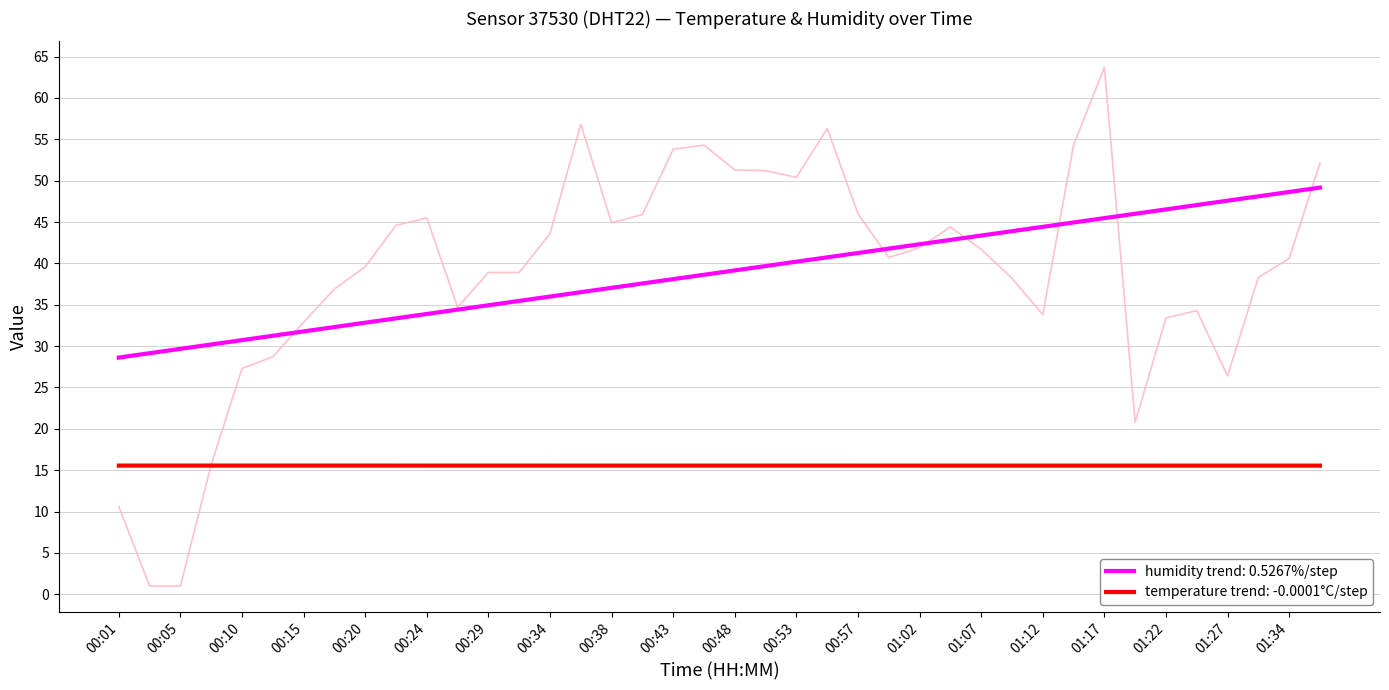

Reading right to left, list all the values displayed in this chart.

temperature: 15.5	15.5	15.6	15.6	15.6	15.6	15.6	15.6	15.6	15.6	15.6	15.6	15.5	15.5	15.6	15.5	15.5	15.5	15.5	15.5	15.5	15.5	15.6	15.5	15.5	15.5	15.5	15.5	15.6	15.6	15.6	15.6	15.5	15.6	15.6	15.6	15.6	15.5	15.6	15.6
humidity: 52.1	40.6	38.3	26.4	34.3	33.4	20.8	63.7	54.3	33.8	38.2	41.7	44.4	41.9	40.7	46.0	56.3	50.4	51.2	51.3	54.3	53.8	45.9	44.9	56.8	43.6	38.9	38.9	34.7	45.5	44.6	39.6	36.9	32.9	28.7	27.3	15.7	1.0	1.0	10.6